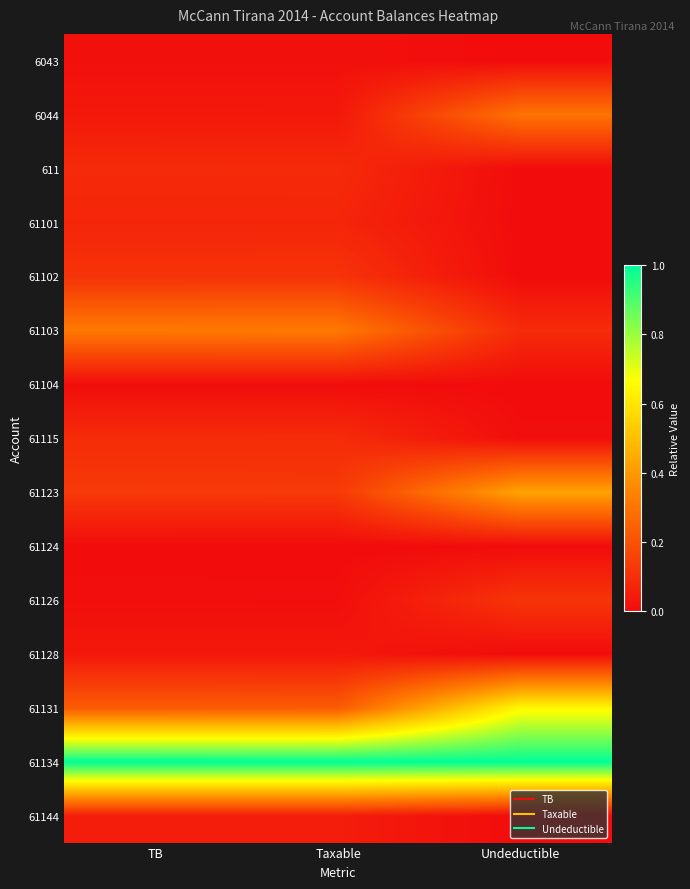

Reading left to right, list all the values displayed in this chart.

6043: TB=0.0	Taxable=0.0	Undeductible=0.0
6044: TB=0.0	Taxable=0.0	Undeductible=0.3
611: TB=0.1	Taxable=0.1	Undeductible=0.0
61101: TB=0.1	Taxable=0.1	Undeductible=0.0
61102: TB=0.1	Taxable=0.1	Undeductible=0.0
61103: TB=0.3	Taxable=0.3	Undeductible=0.1
61104: TB=0.0	Taxable=0.0	Undeductible=0.0
61115: TB=0.1	Taxable=0.1	Undeductible=0.0
61123: TB=0.1	Taxable=0.1	Undeductible=0.4
61124: TB=0.0	Taxable=0.0	Undeductible=0.0
61126: TB=0.0	Taxable=0.0	Undeductible=0.1
61128: TB=0.0	Taxable=0.0	Undeductible=0.0
61131: TB=0.2	Taxable=0.2	Undeductible=0.6
61134: TB=1.0	Taxable=1.0	Undeductible=1.0
61144: TB=0.0	Taxable=0.0	Undeductible=0.0